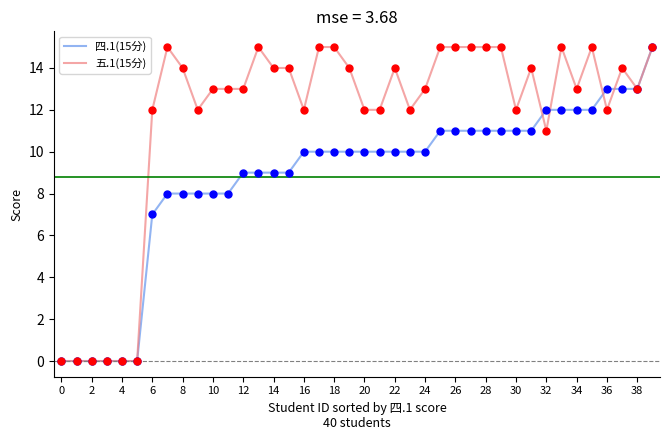

Which series has the largest total across all categories?

五.1(15分)